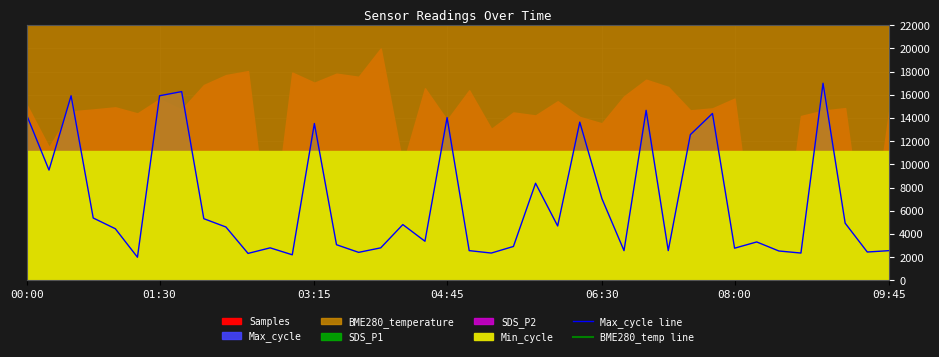

True or false: BME280_temp line and Max_cycle line cross at least once.

False